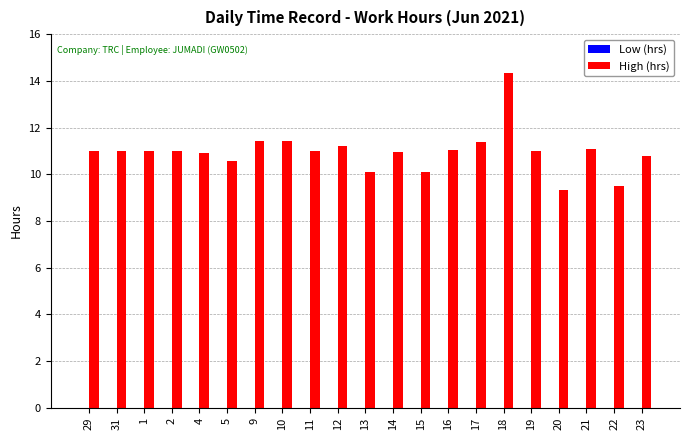

What is the label of the 8th bar from the left?

10